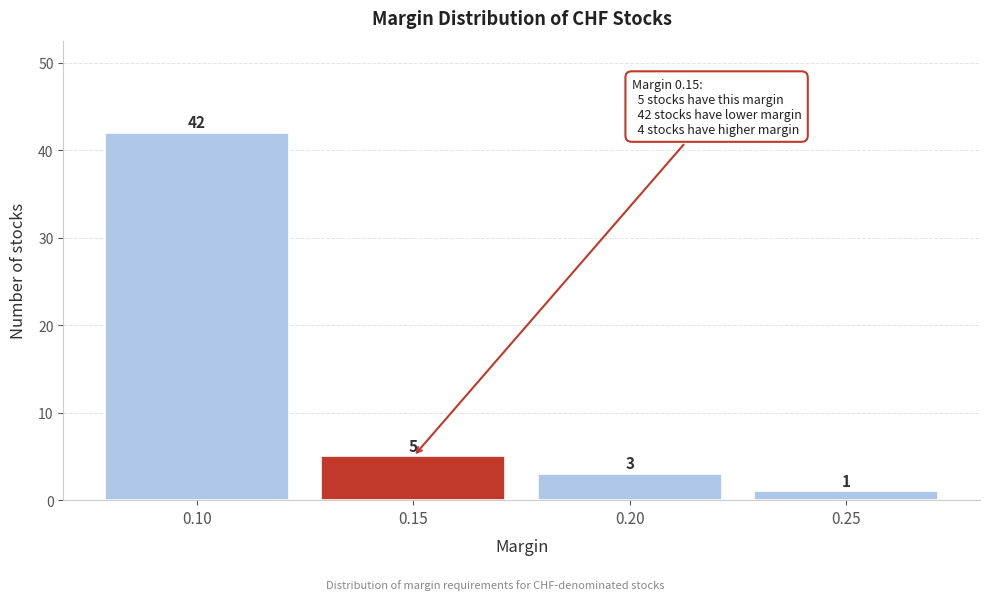

Reading left to right, transcribe this chart: for each bar, give the range it covers on the x-axis and its height.

0.075 to 0.125: 42
0.125 to 0.175: 5
0.175 to 0.225: 3
0.225 to 0.275: 1